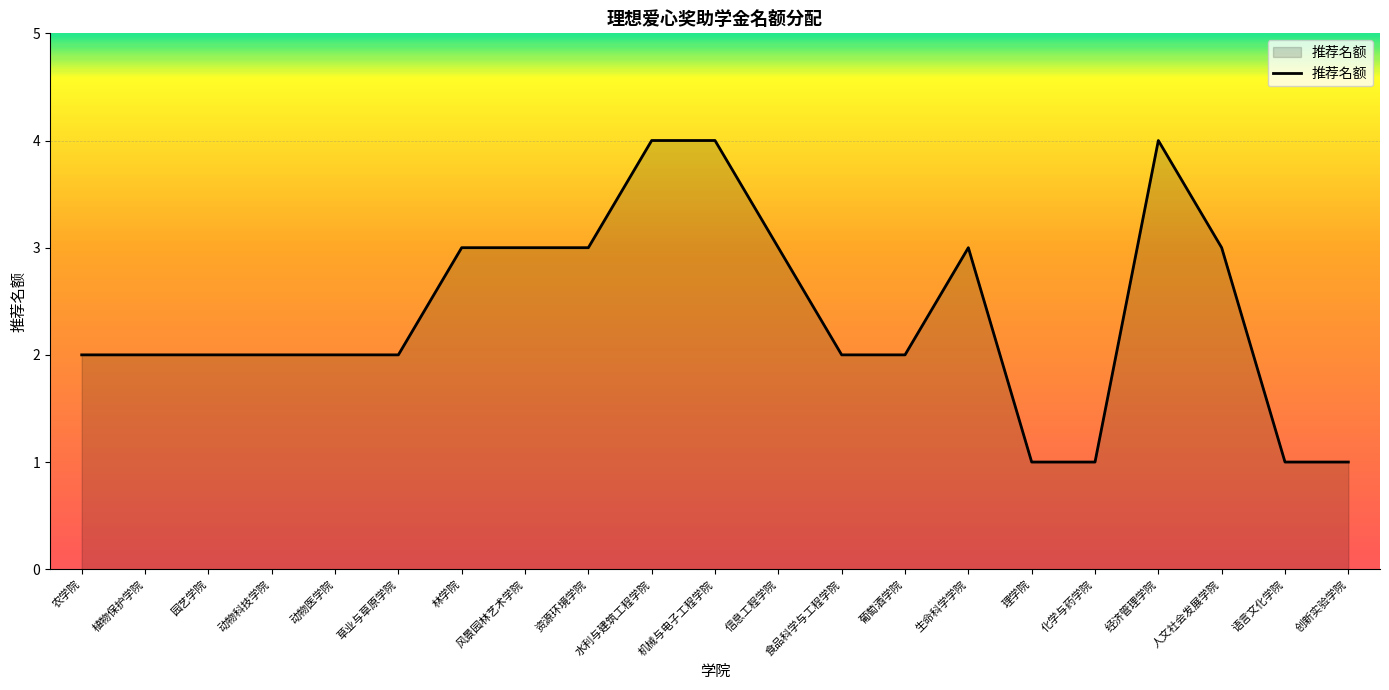

Reading left to right, list all the values displayed in this chart.

农学院=2	植物保护学院=2	园艺学院=2	动物科技学院=2	动物医学院=2	草业与草原学院=2	林学院=3	风景园林艺术学院=3	资源环境学院=3	水利与建筑工程学院=4	机械与电子工程学院=4	信息工程学院=3	食品科学与工程学院=2	葡萄酒学院=2	生命科学学院=3	理学院=1	化学与药学院=1	经济管理学院=4	人文社会发展学院=3	语言文化学院=1	创新实验学院=1